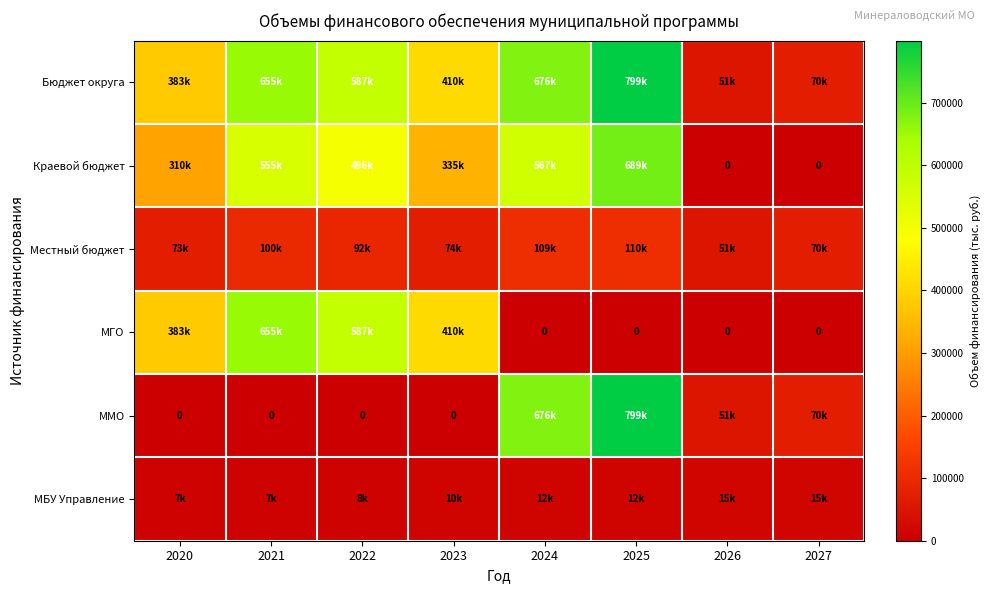

How many data points in МБУ Управление are above 11934?

4